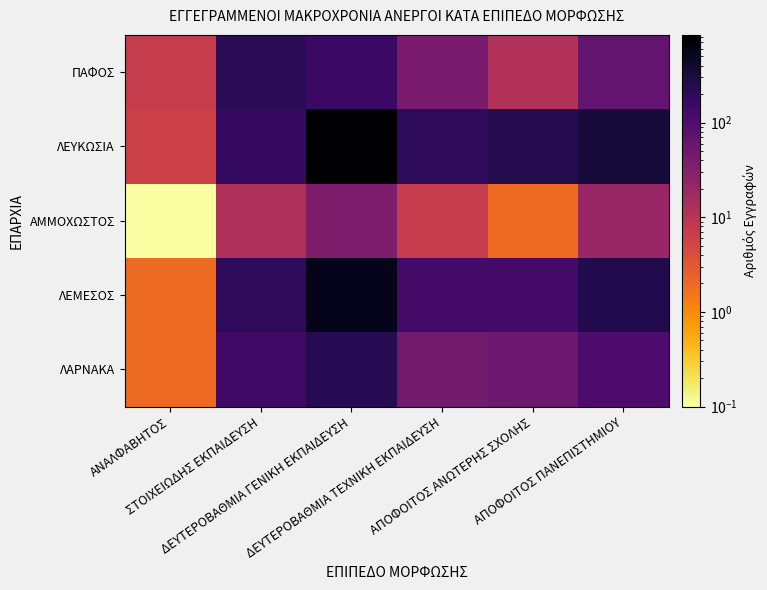

At ΔΕΥΤΕΡΟΒΑΘΜΙΑ ΓΕΝΙΚΗ ΕΚΠΑΙΔΕΥΣΗ, list the series in order from largest to smallest.

ΛΕΥΚΩΣΙΑ, ΛΕΜΕΣΟΣ, ΛΑΡΝΑΚΑ, ΠΑΦΟΣ, ΑΜΜΟΧΩΣΤΟΣ